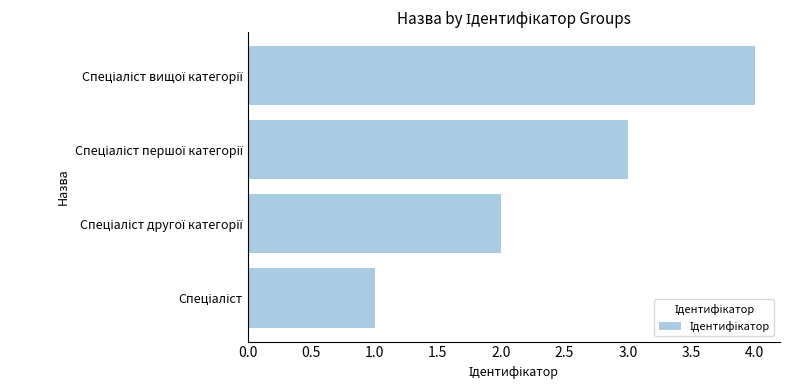

What is the sum of all values?

10